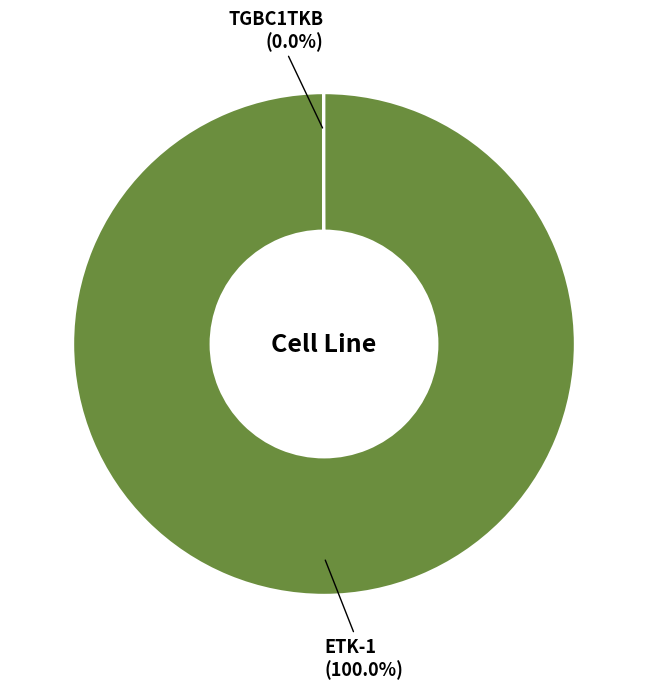

Does any single category account for the majority?

Yes